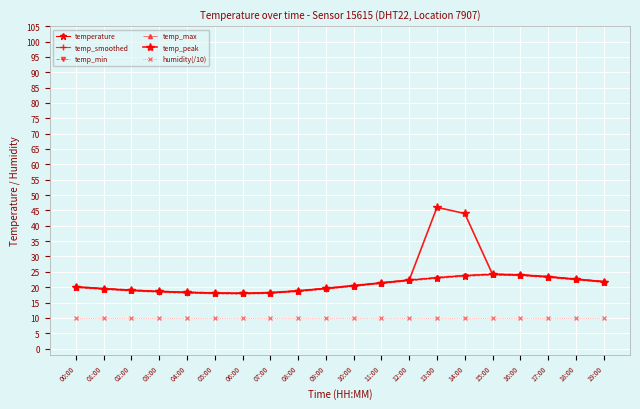

How many interior local valleys does the temperature series have?

1